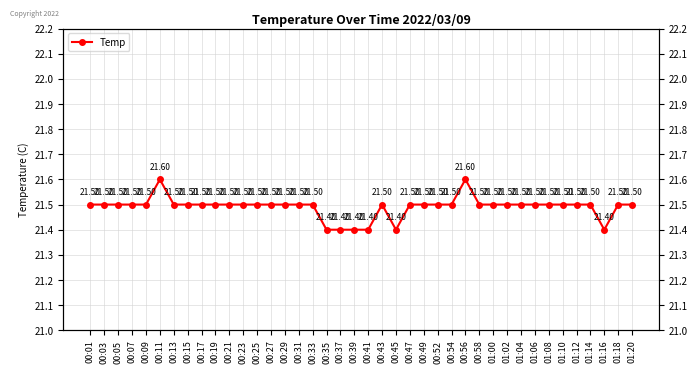

What is the sum of the values at 01:06 and 00:41?

42.9